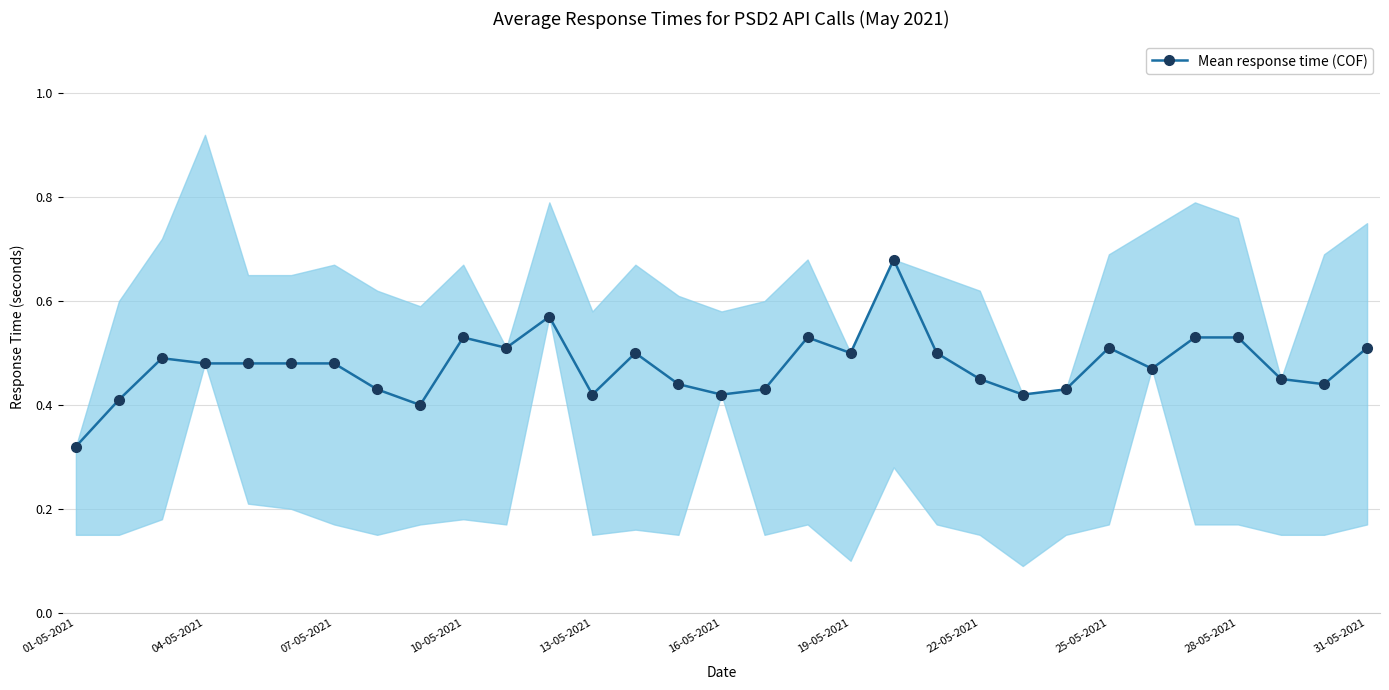

At which label is the value closest to 0?

01-05-2021